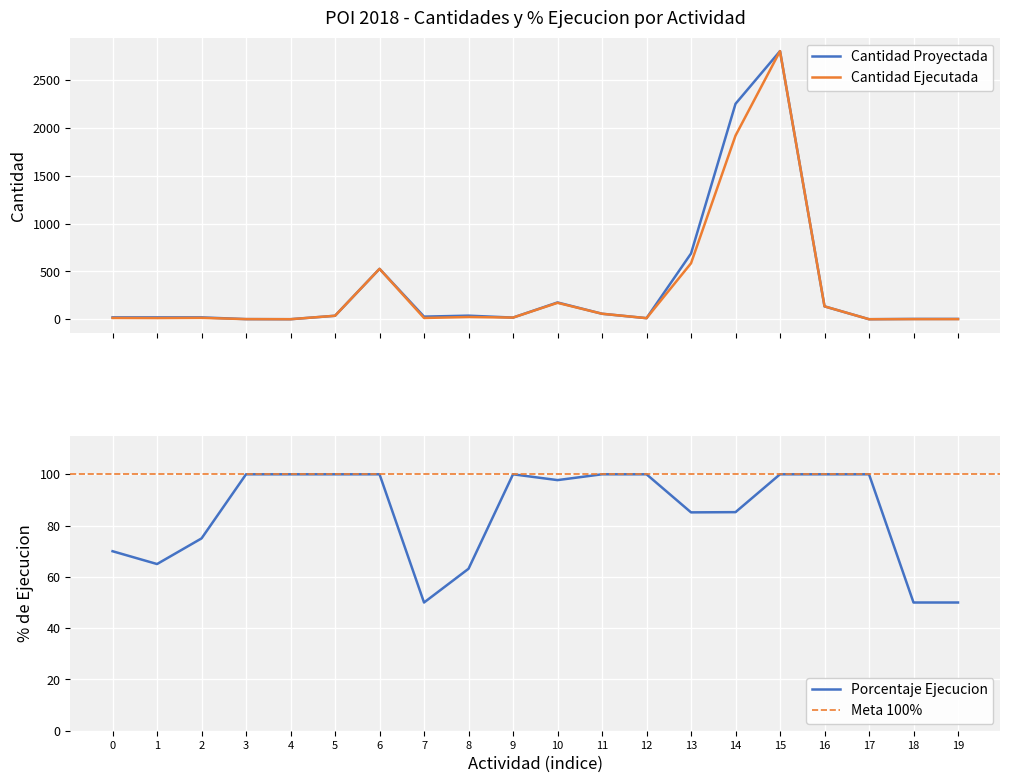

What is the average value of the Cantidad Proyectada series?

342